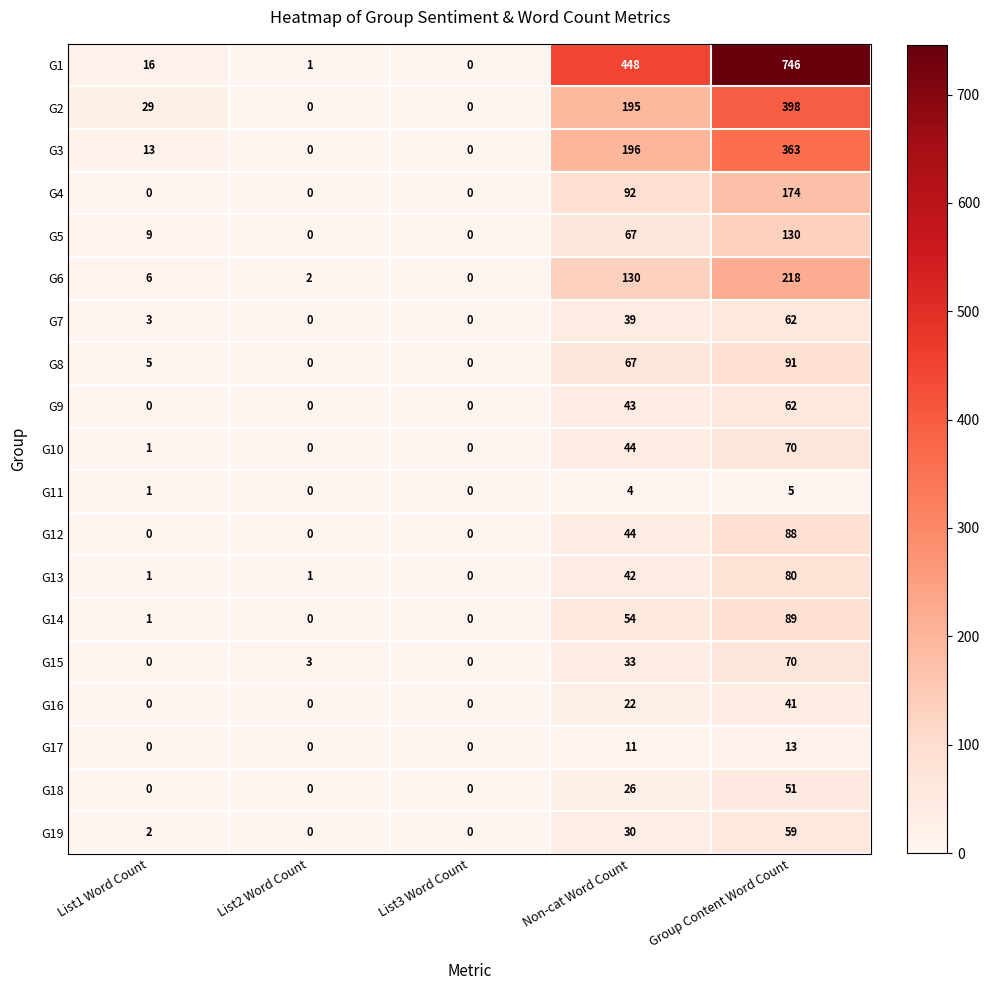

What is the difference between the highest and lowest values at List1 Word Count?

29